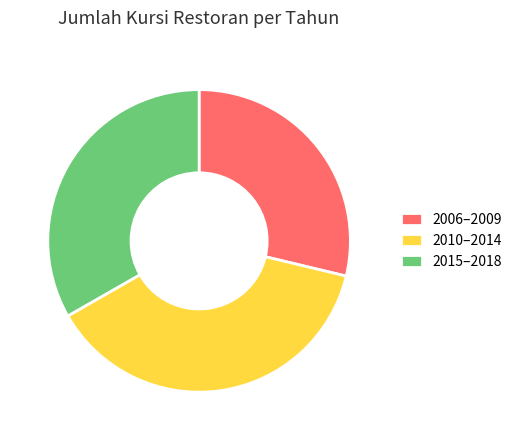

Which slice is the smallest?

2006–2009